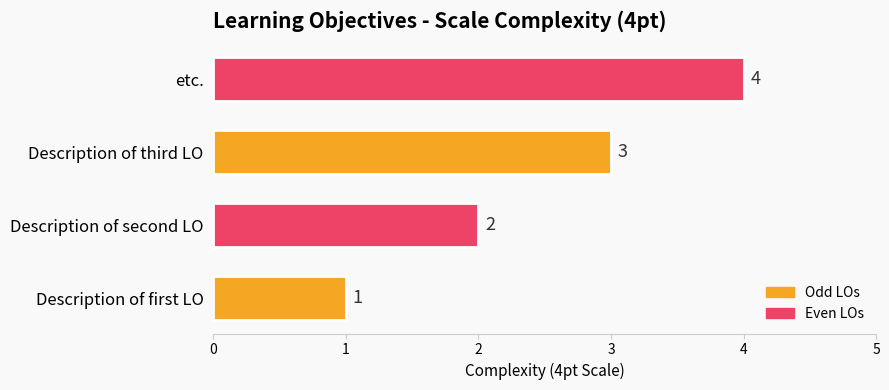

List the labels in order of value, largest first.

etc., Description of third LO, Description of second LO, Description of first LO